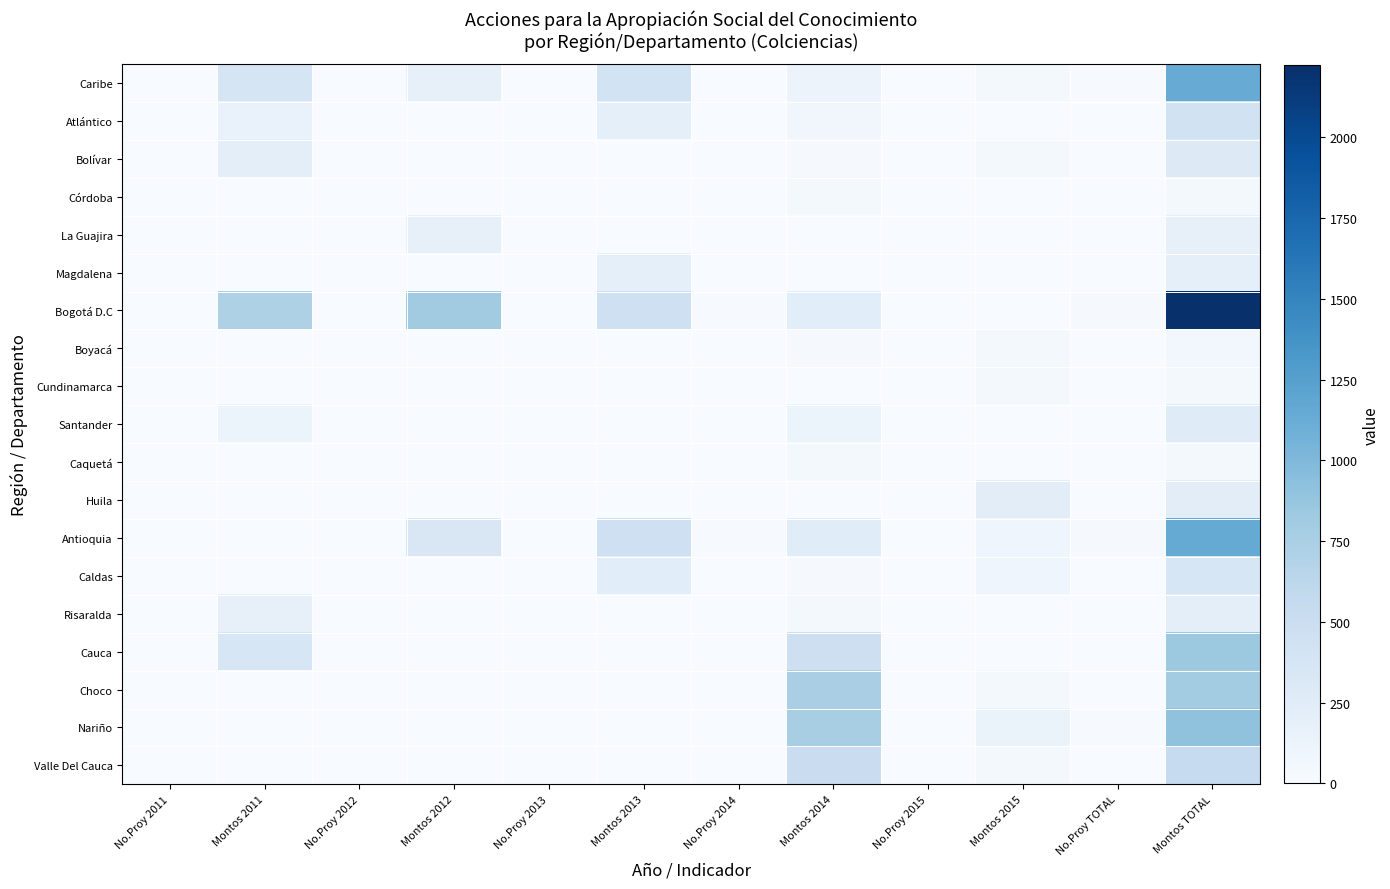

What is the greatest value displayed?

2223.3